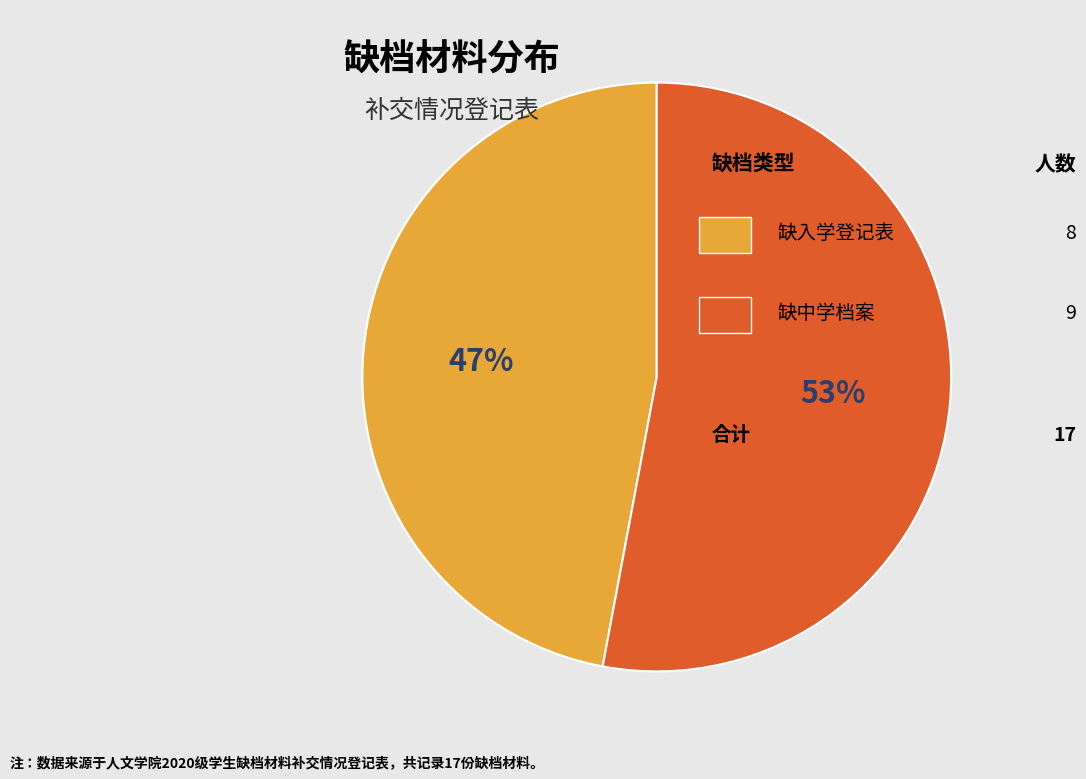

To the nearest percent, what is the difference between the largest and smallest slice percentages?

6%